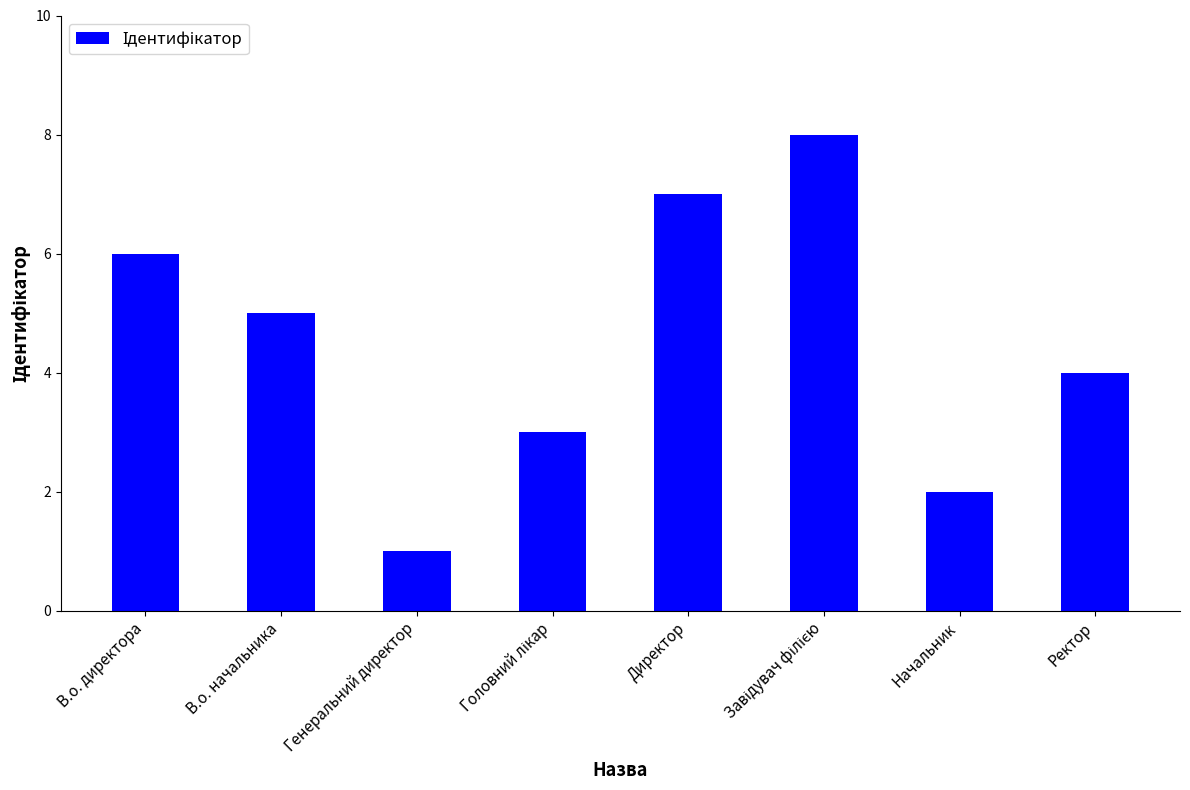

What is the minimum value shown in the chart?

1